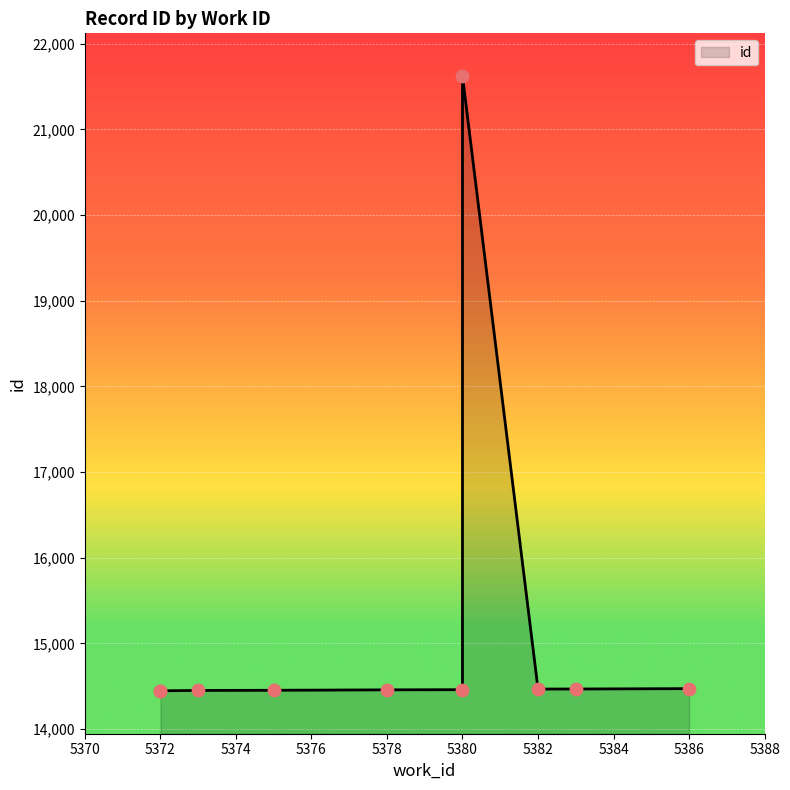

Between 5375 and 5380, which is larger?

5380